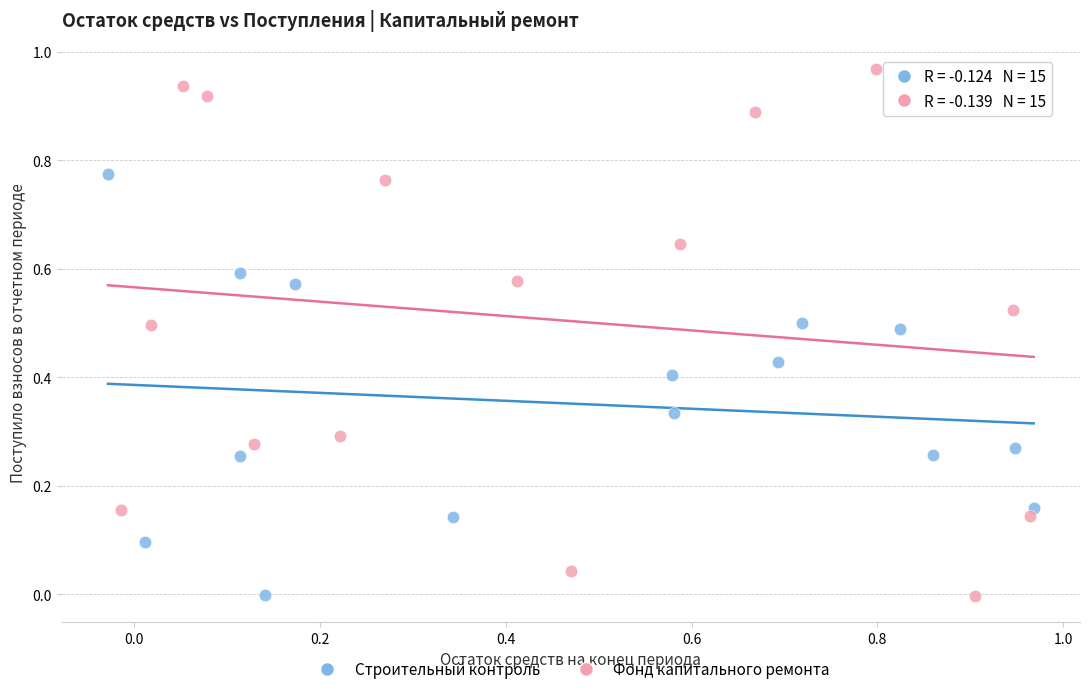

Which series has the largest Y range (max minus min)?

Фонд капитального ремонта